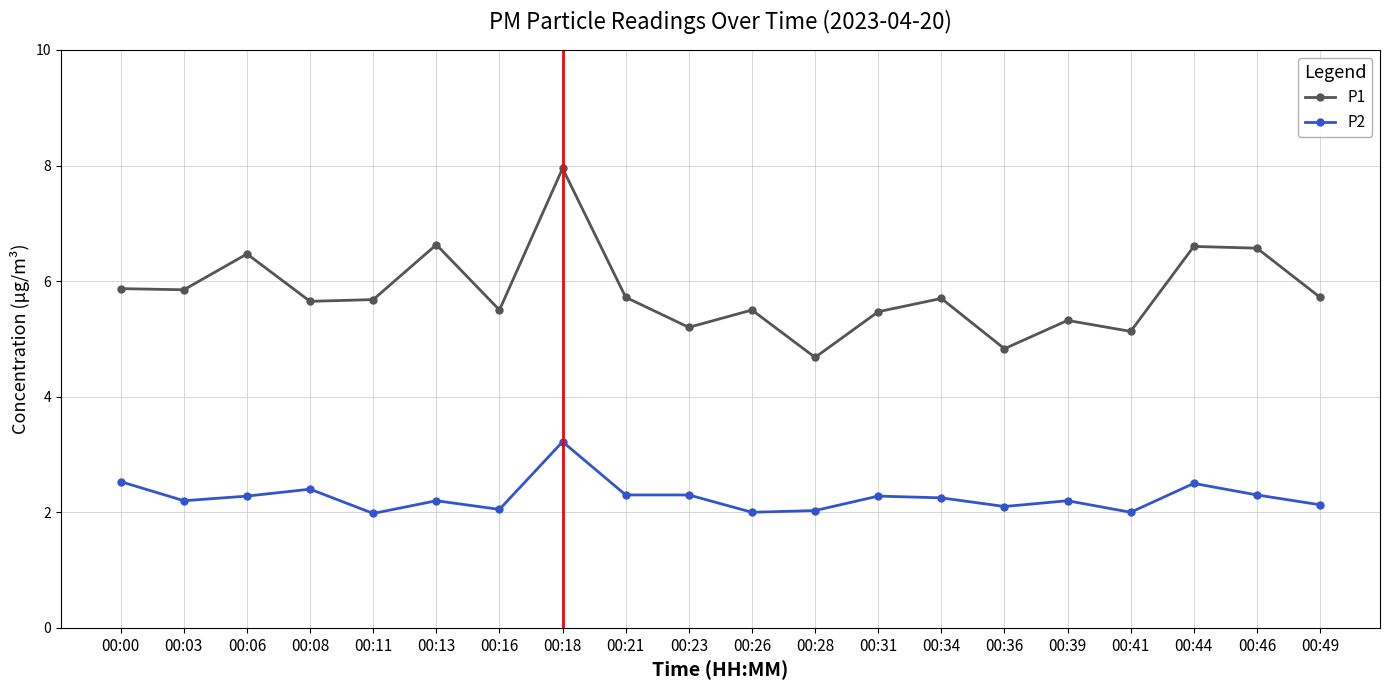

True or false: P2 has more than 2 points higher than both neighbors.

True